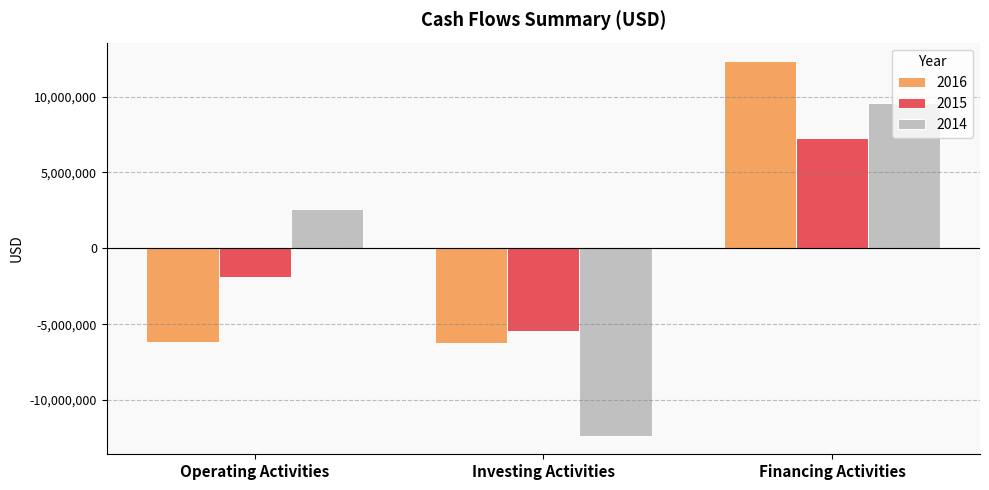

Where does the 2016 series first go above -6202033?

Financing Activities